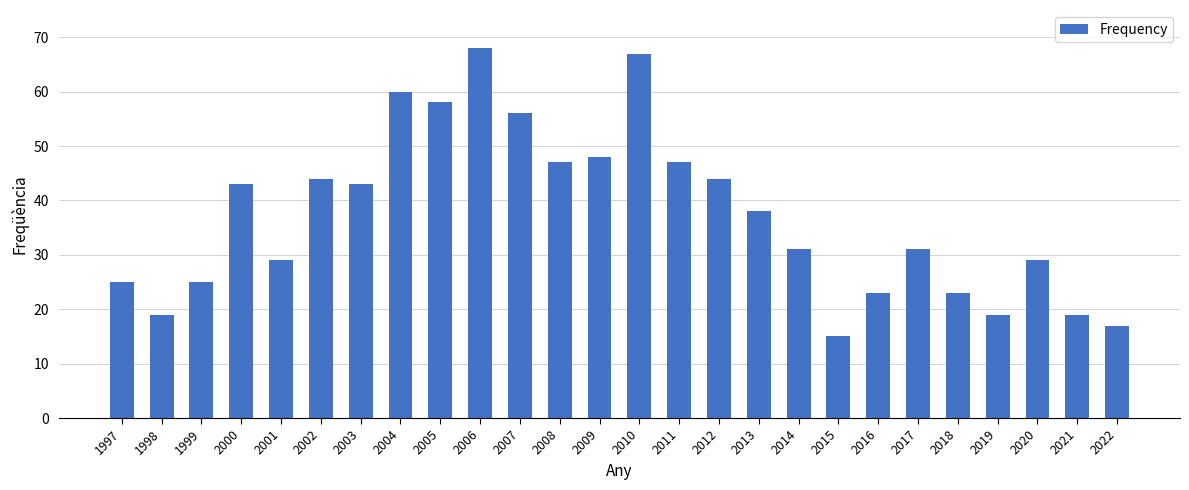

How many bars are there in total?

26